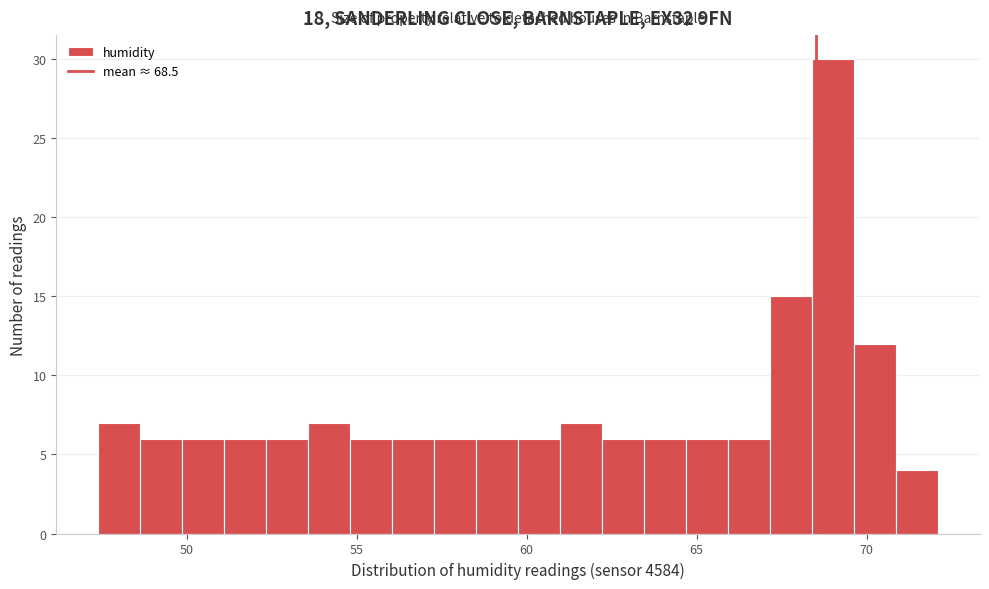

Around what value on the x-axis is the tallest bar? Give the approximate position of its centre, as read against the axis.

69.0